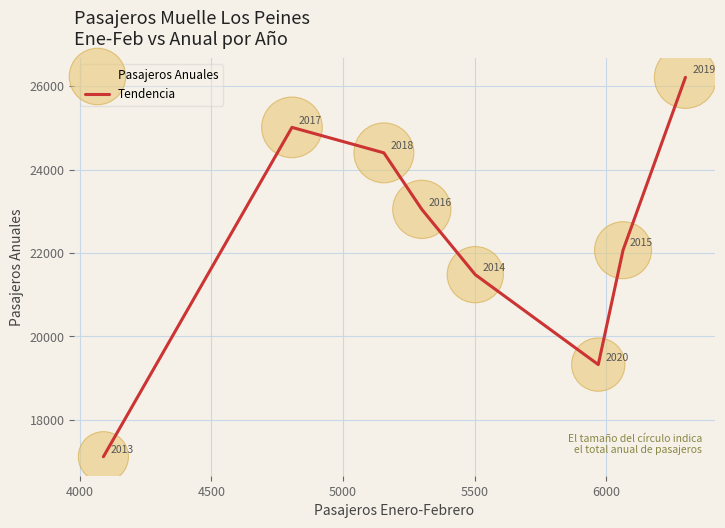

True or false: there are more than 0 points higher than both neighbors.

True